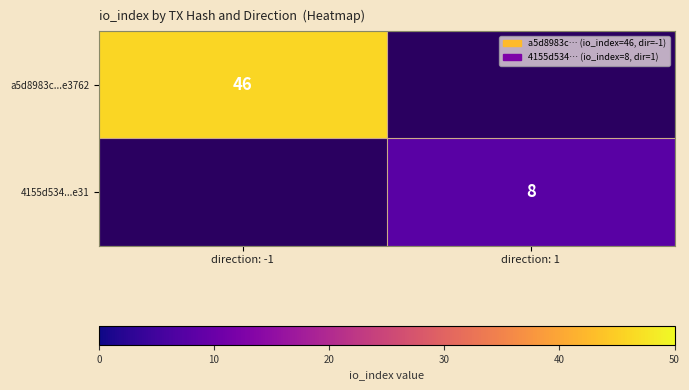

The value of 4155d534...e31 at direction: 1 is 3. True or false?

False